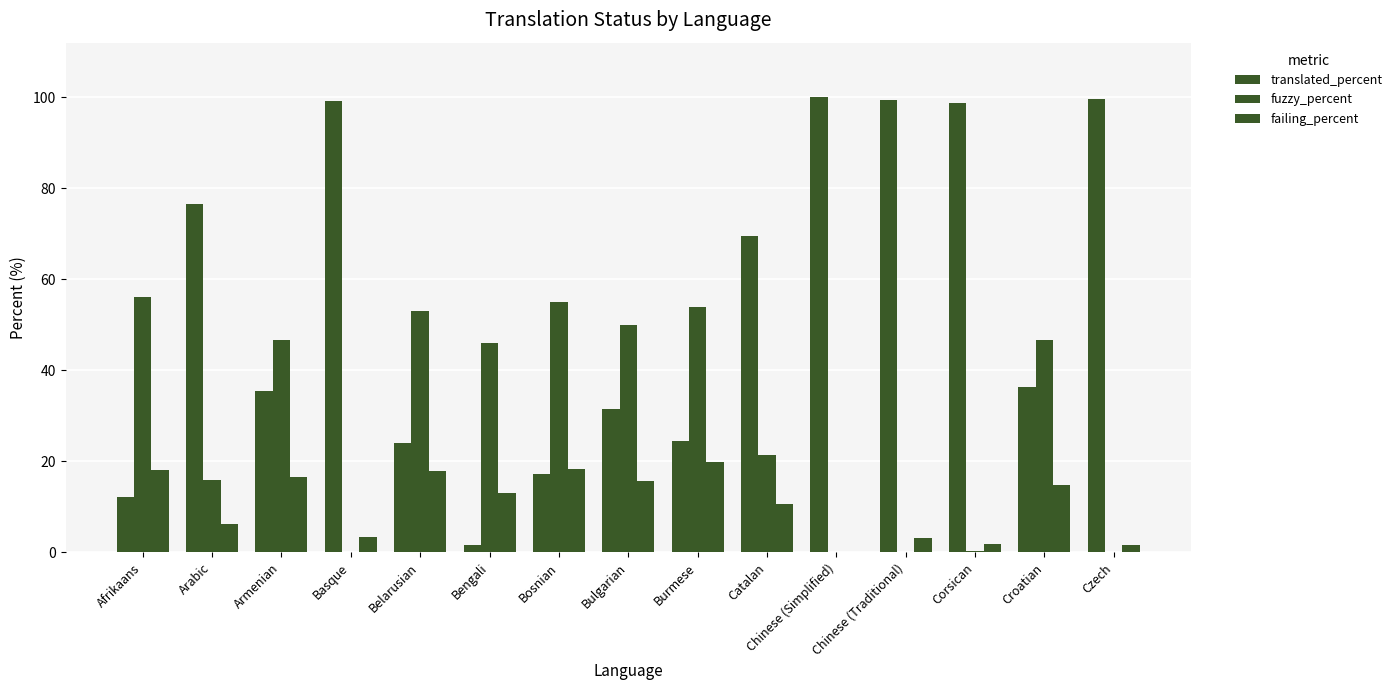

Count the number of categories in the chart.

15